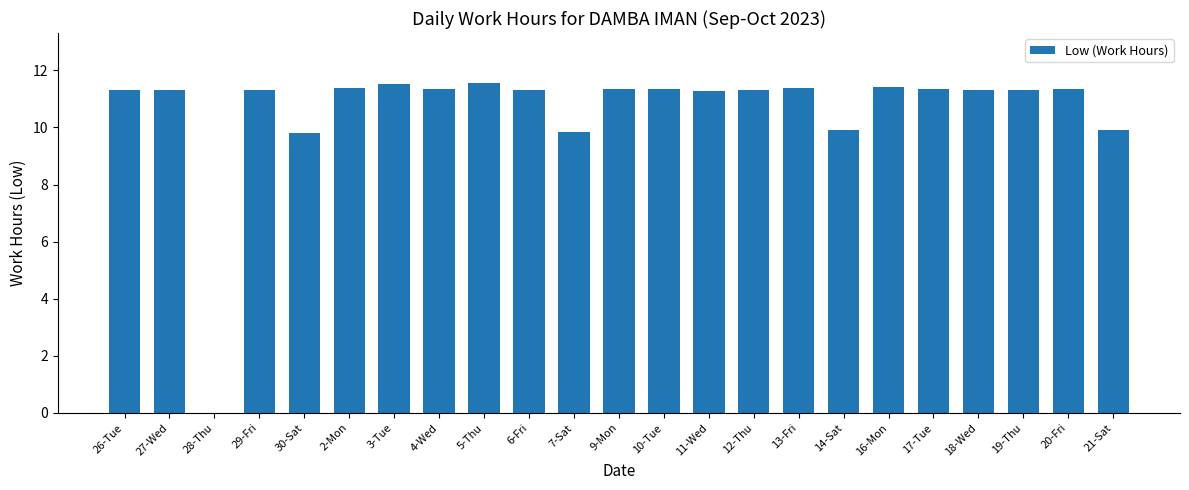

The value at 2-Mon is 19.2. True or false?

False